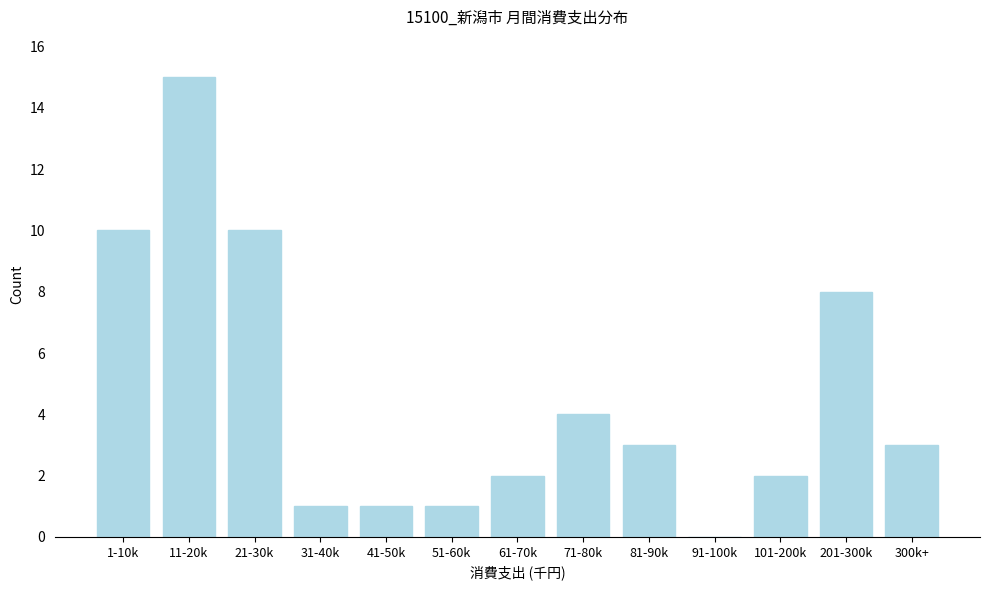

Reading left to right, extract all data points from this chart.

1-10k=10	11-20k=15	21-30k=10	31-40k=1	41-50k=1	51-60k=1	61-70k=2	71-80k=4	81-90k=3	91-100k=0	101-200k=2	201-300k=8	300k+=3